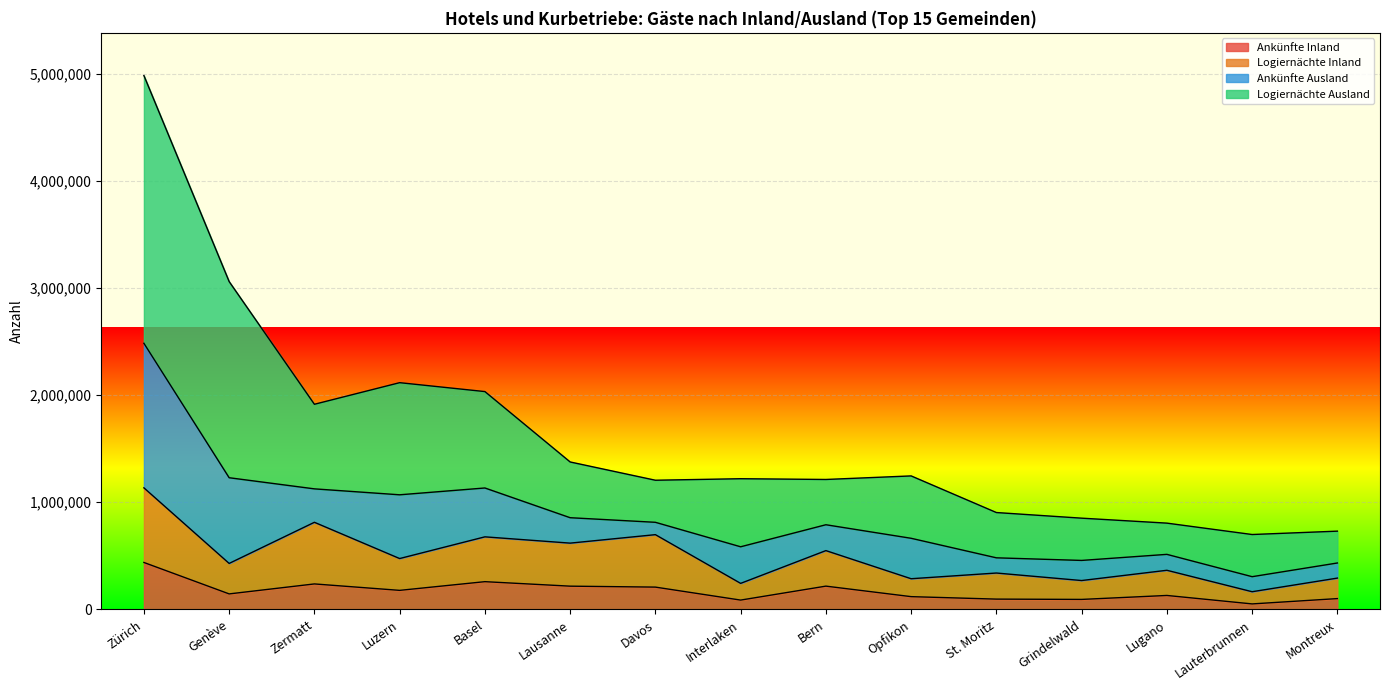

Where does the Ankünfte Inland series first go above 144962?

Zürich